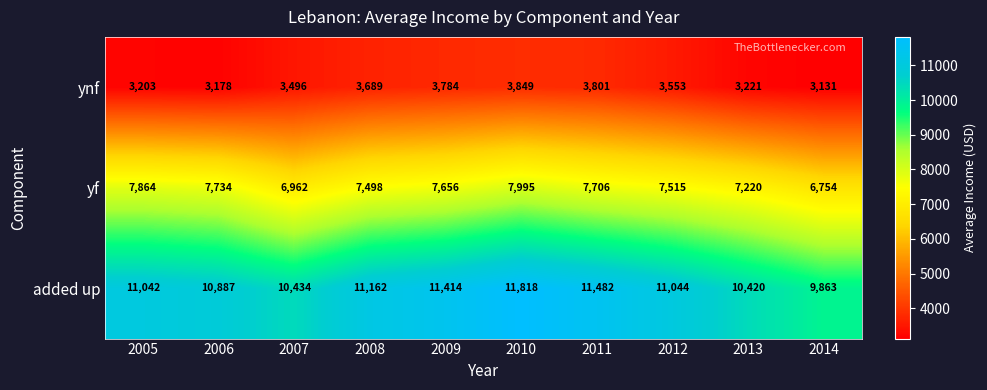

Between 2008 and 2009, which series saw the biggest shift?

added up